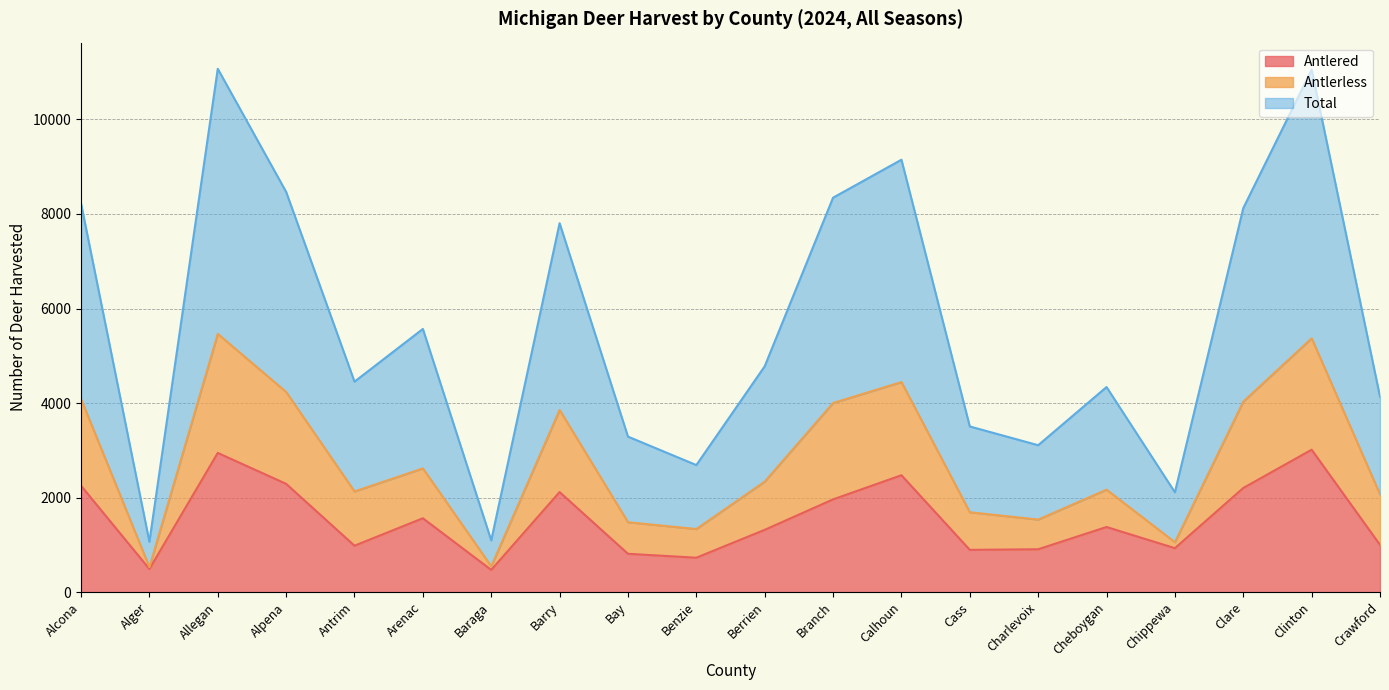

At which category is the sum across all series the highest?

Allegan